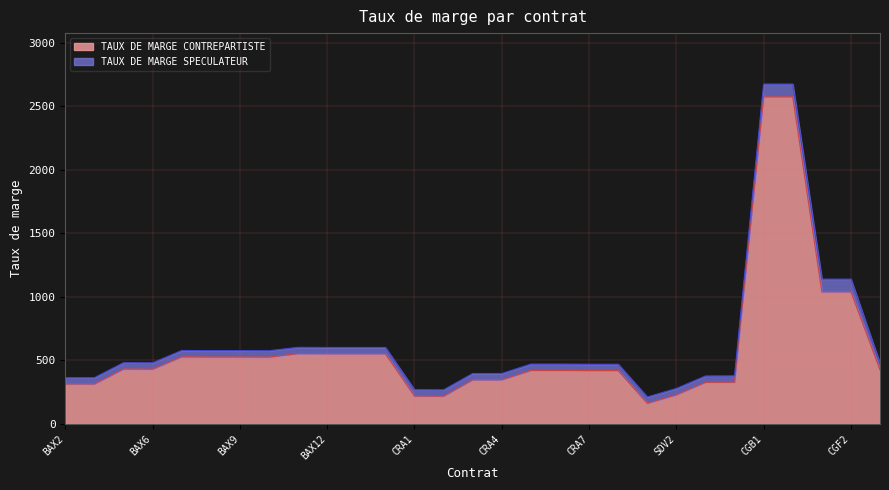

What is the total value across all series at BAX5?

914